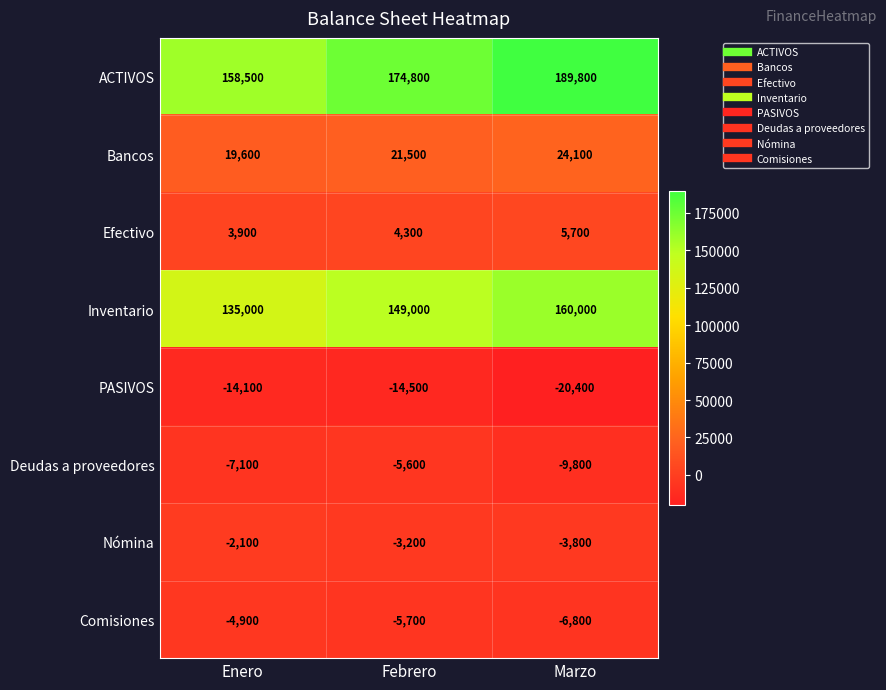

What is the spread (max minus min) of values at Febrero?

189300